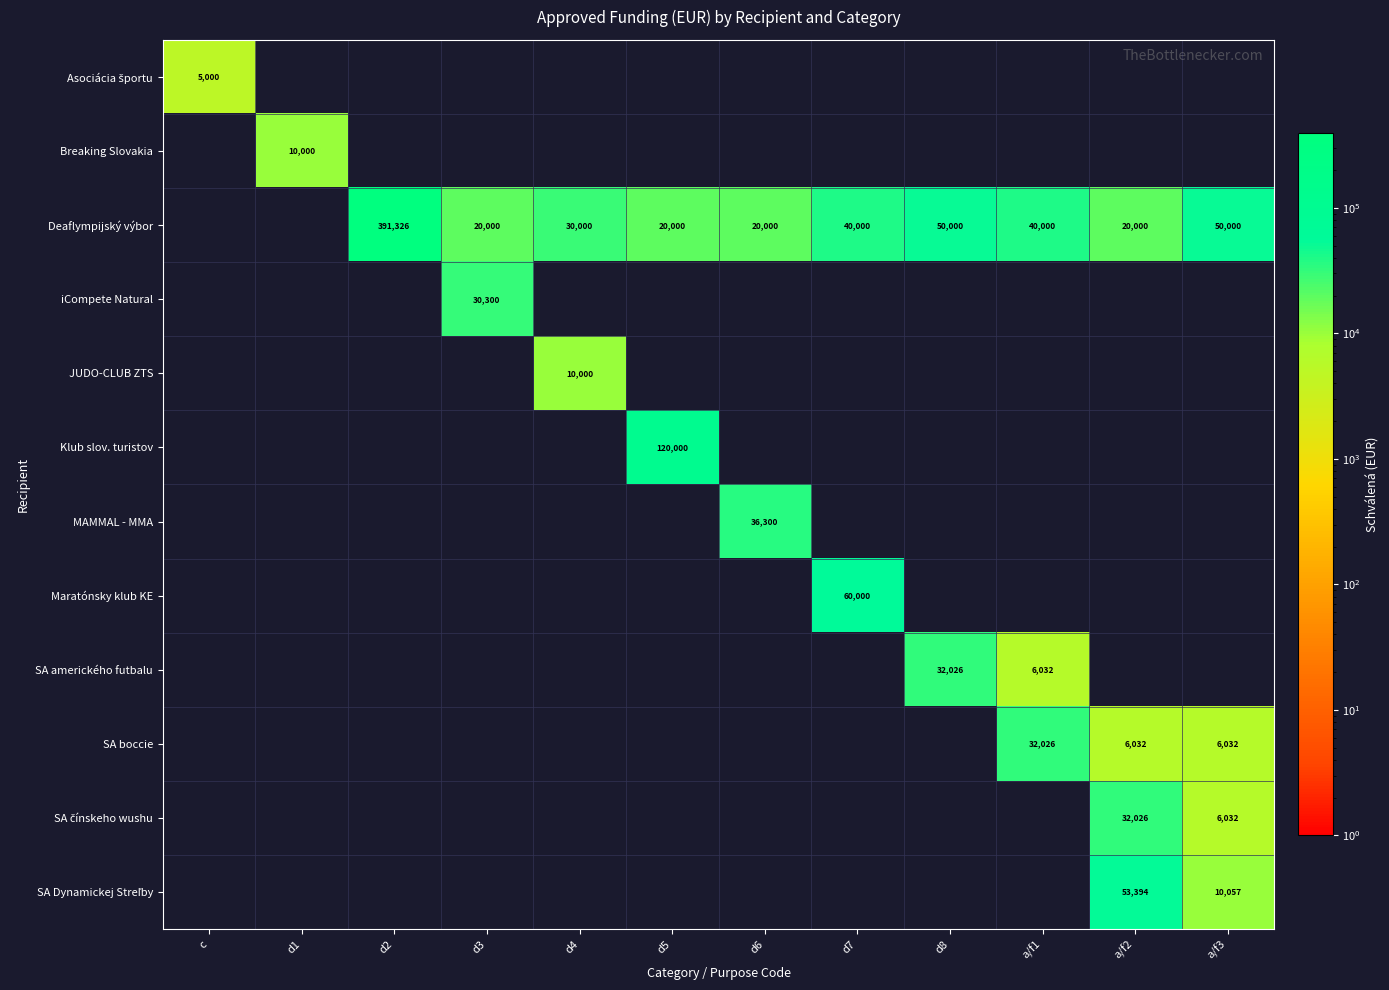

The value of JUDO-CLUB ZTS at d4 is 4068. True or false?

False